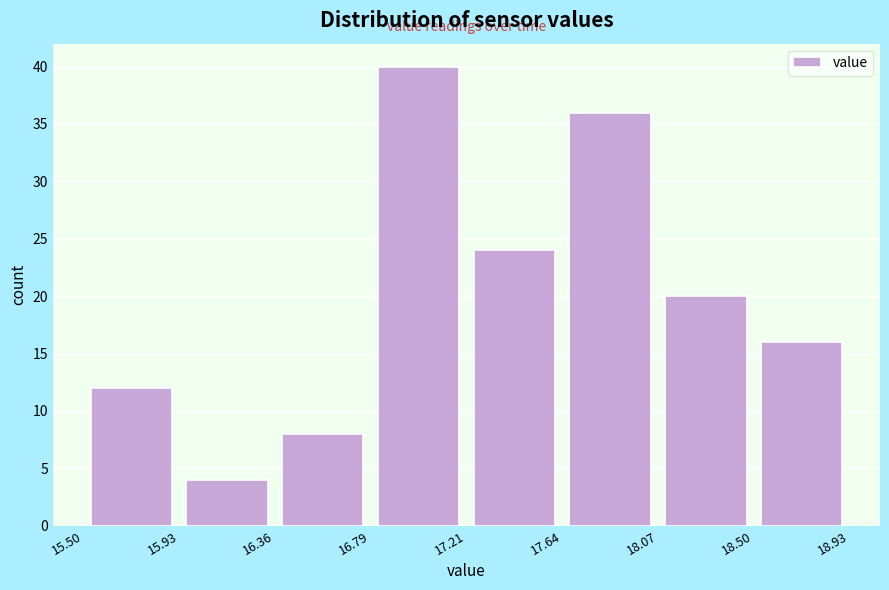

What is the height of the bar covering 17.64 to 18.07 on the x-axis? The values are not printed on the chart, so give them approximately, as read against the axis.

36